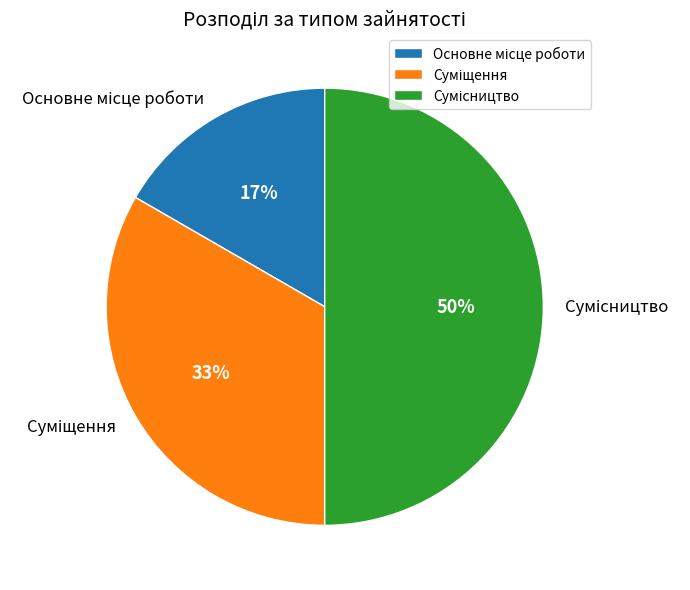

To the nearest percent, what is the difference between the largest and smallest slice percentages?

33%